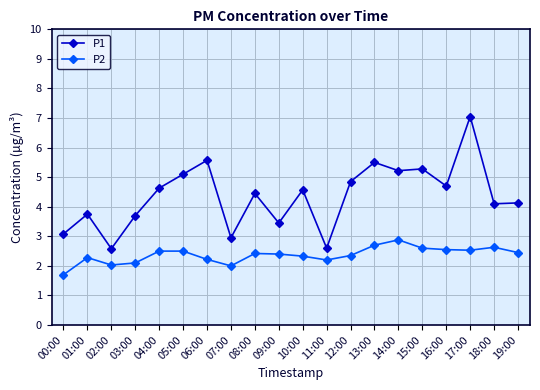

Which label corresponds to the largest value in the chart?

17:00